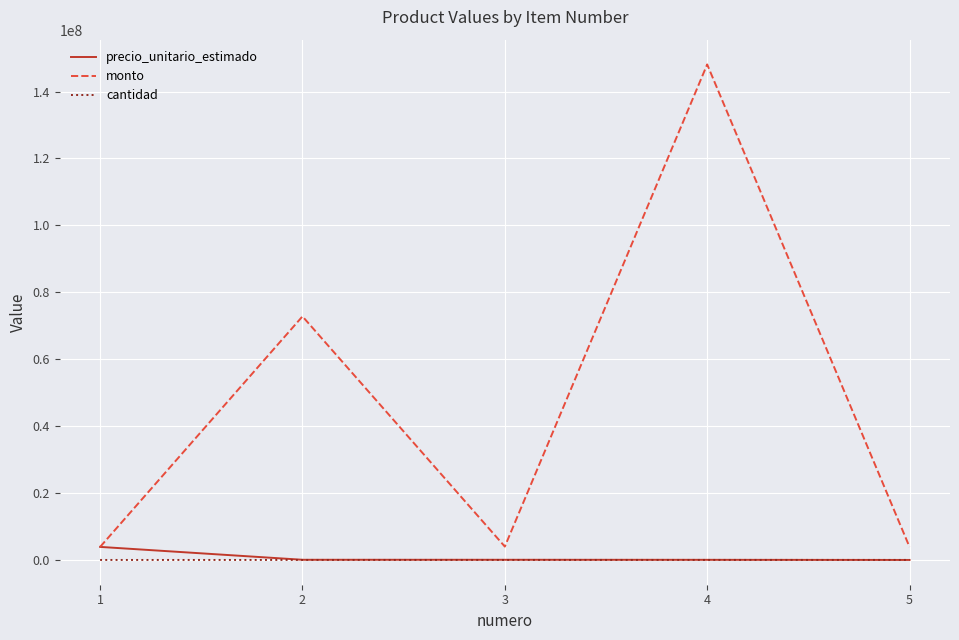

Which series ends up on top after the final intersection of precio_unitario_estimado and cantidad?

cantidad